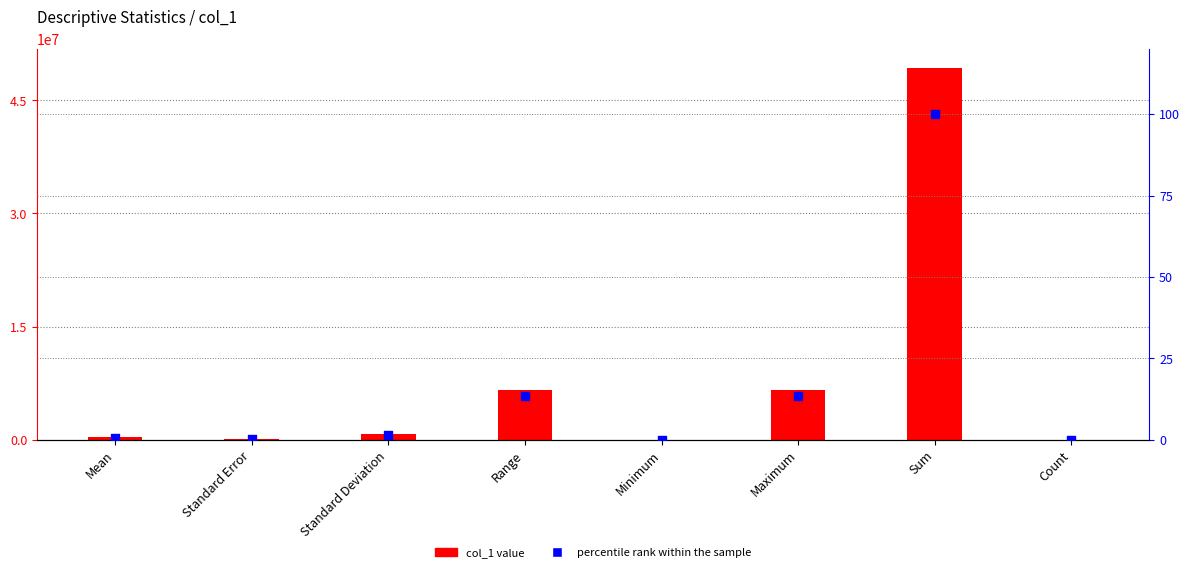

At which category is the sum across all series the highest?

Sum